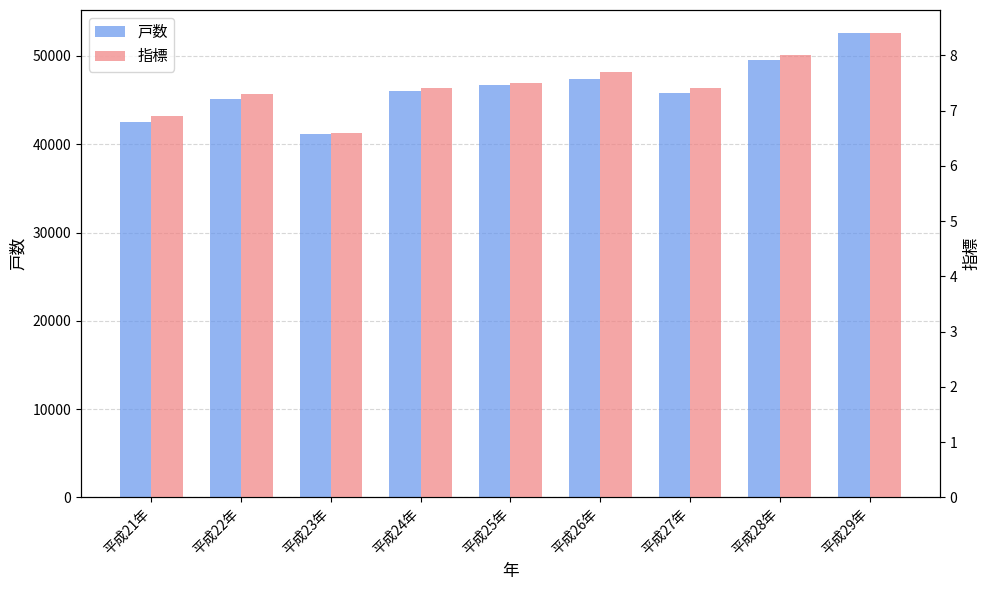

The value of 指標 at 平成21年 is 11.6. True or false?

False